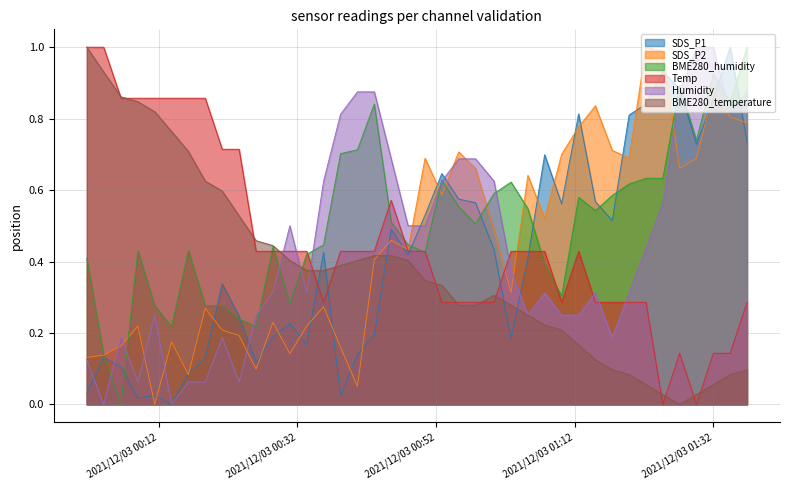

Where is Temp nearest to the value 0?

2021/12/03 01:24:44